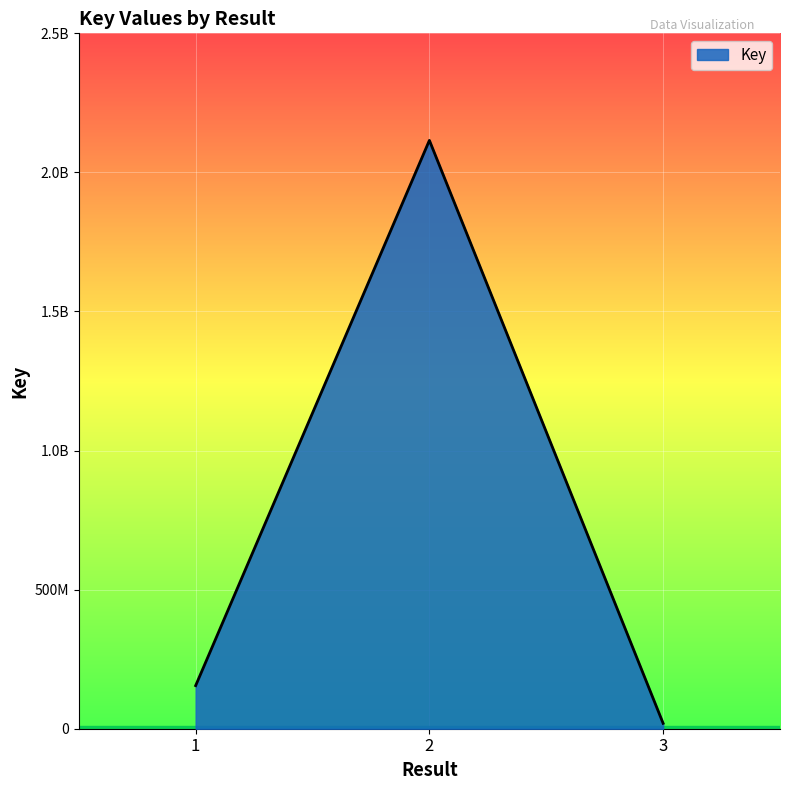

Does the chart have visible grid lines?

Yes